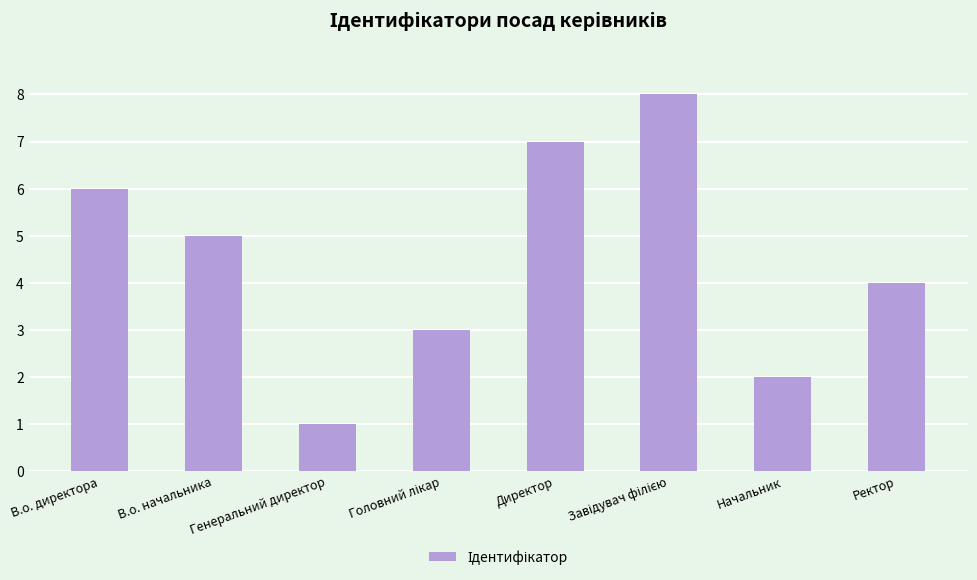

Where is the data nearest to the value 4?

Ректор